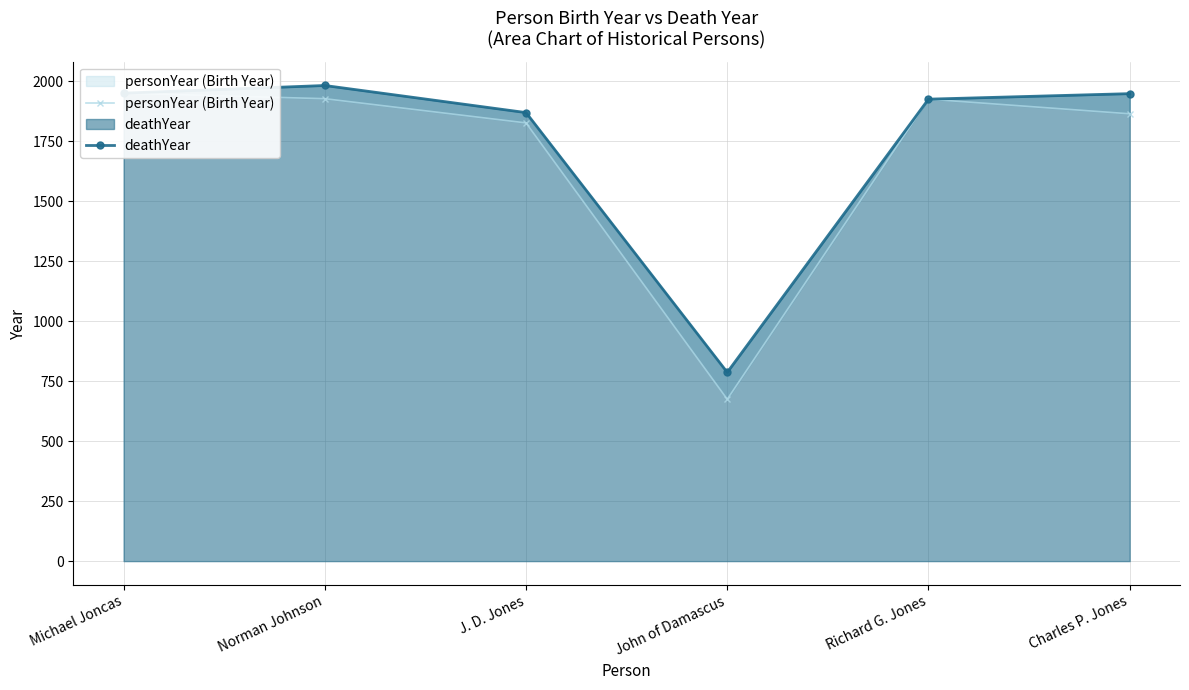

Between Norman Johnson and J. D. Jones, which series saw the biggest shift?

deathYear